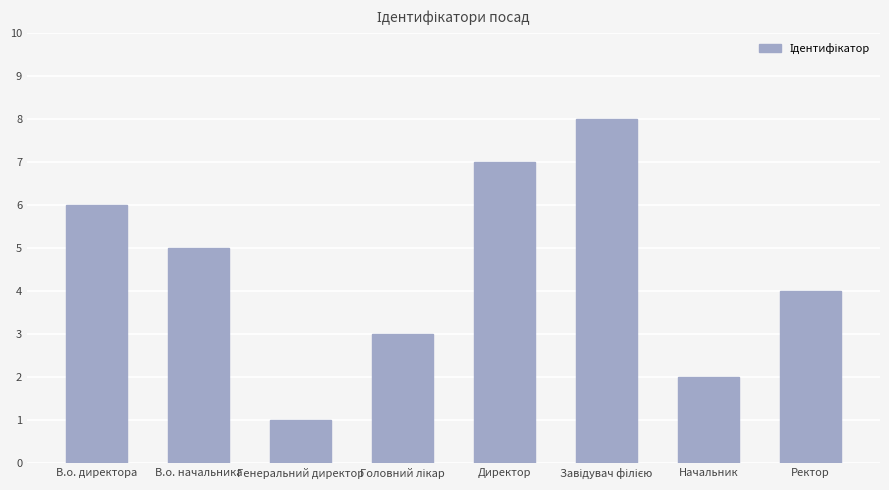

Between Директор and Начальник, which is larger?

Директор